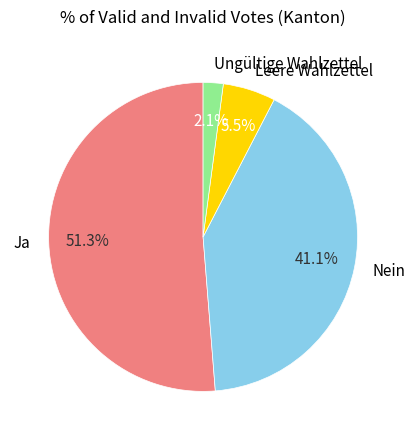

Rank the categories by value from highest to lowest.

Ja, Nein, Leere Wahlzettel, Ungültige Wahlzettel